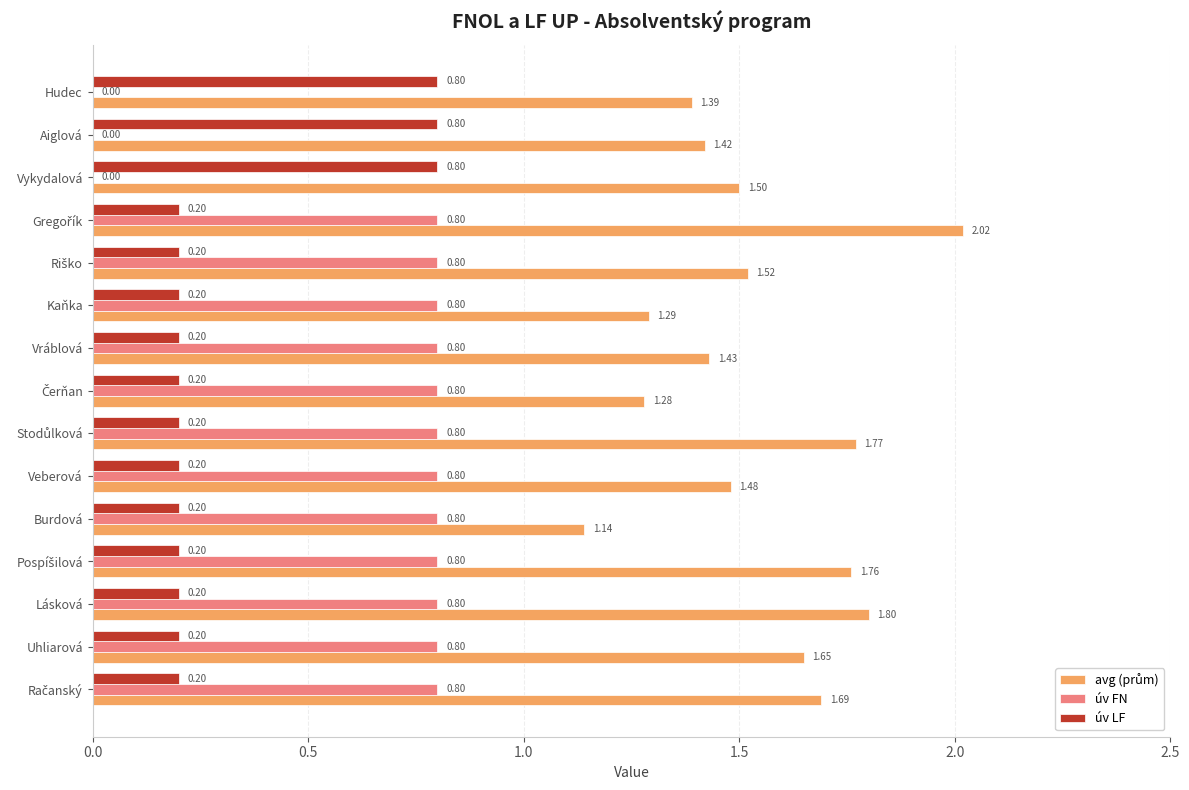

What is the sum of all úv FN values?

9.6